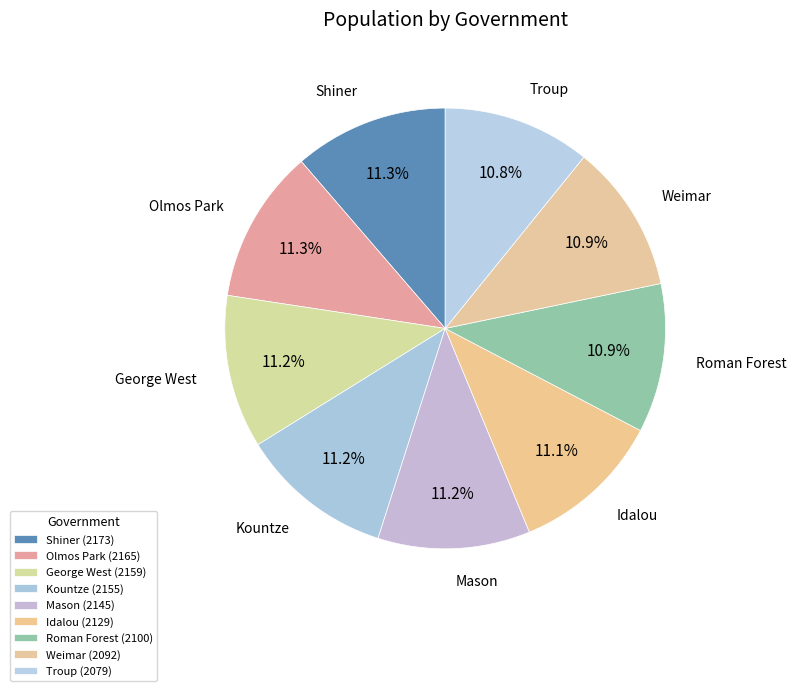

Is it true that Shiner is 20% of the pie?

False